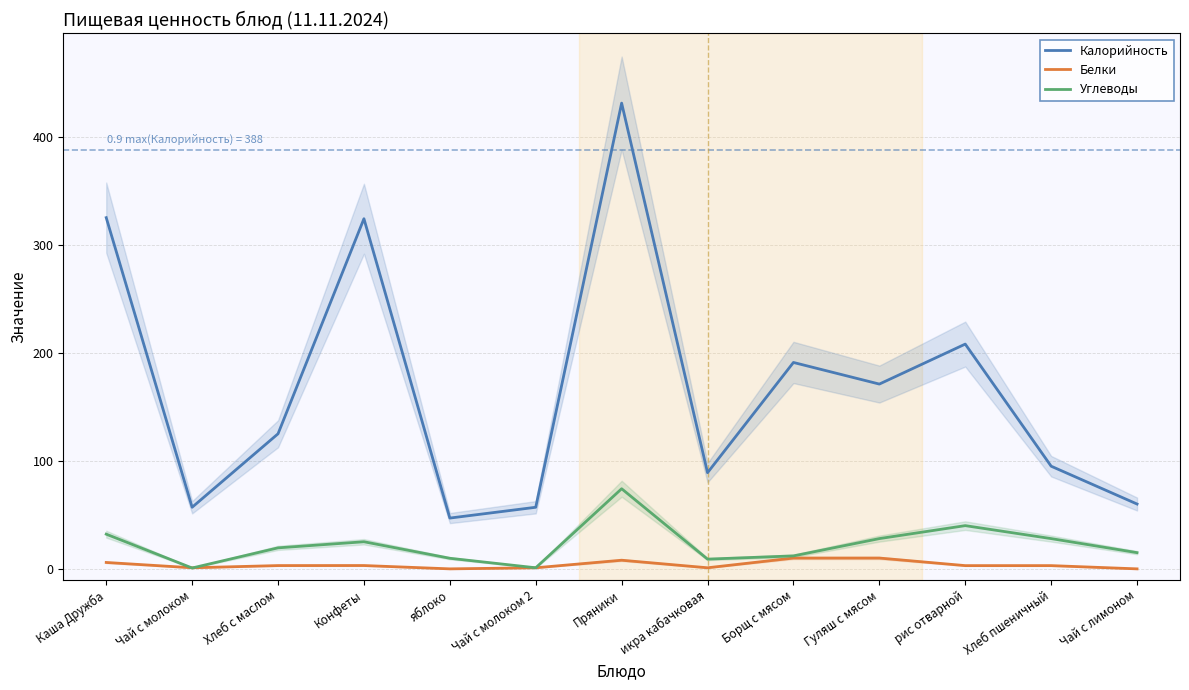

What is the highest value of the Углеводы series?

74.1